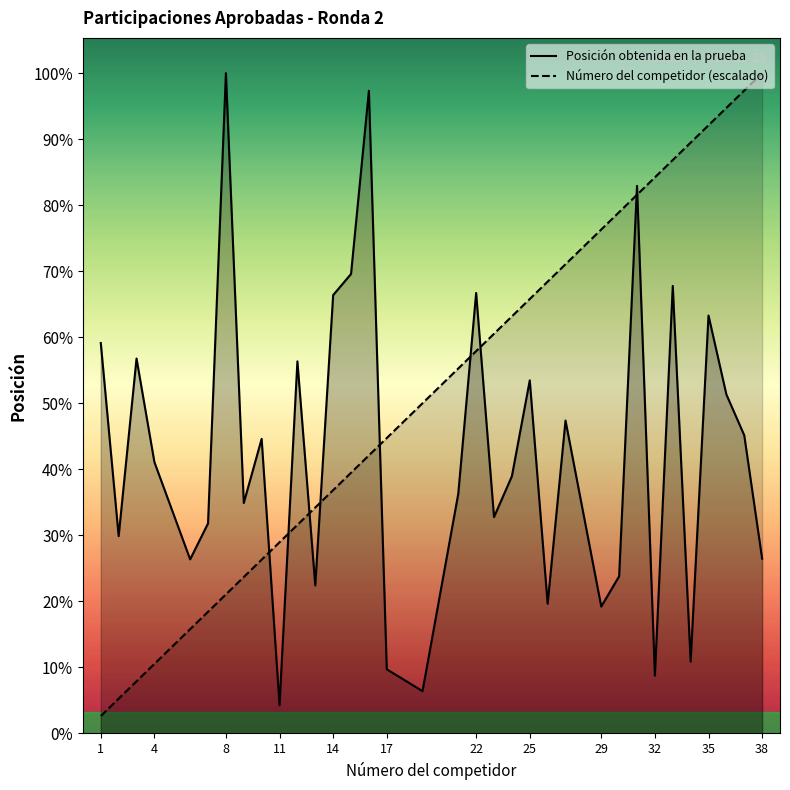

Which series has the largest range (max minus min)?

Número del competidor (escalado)